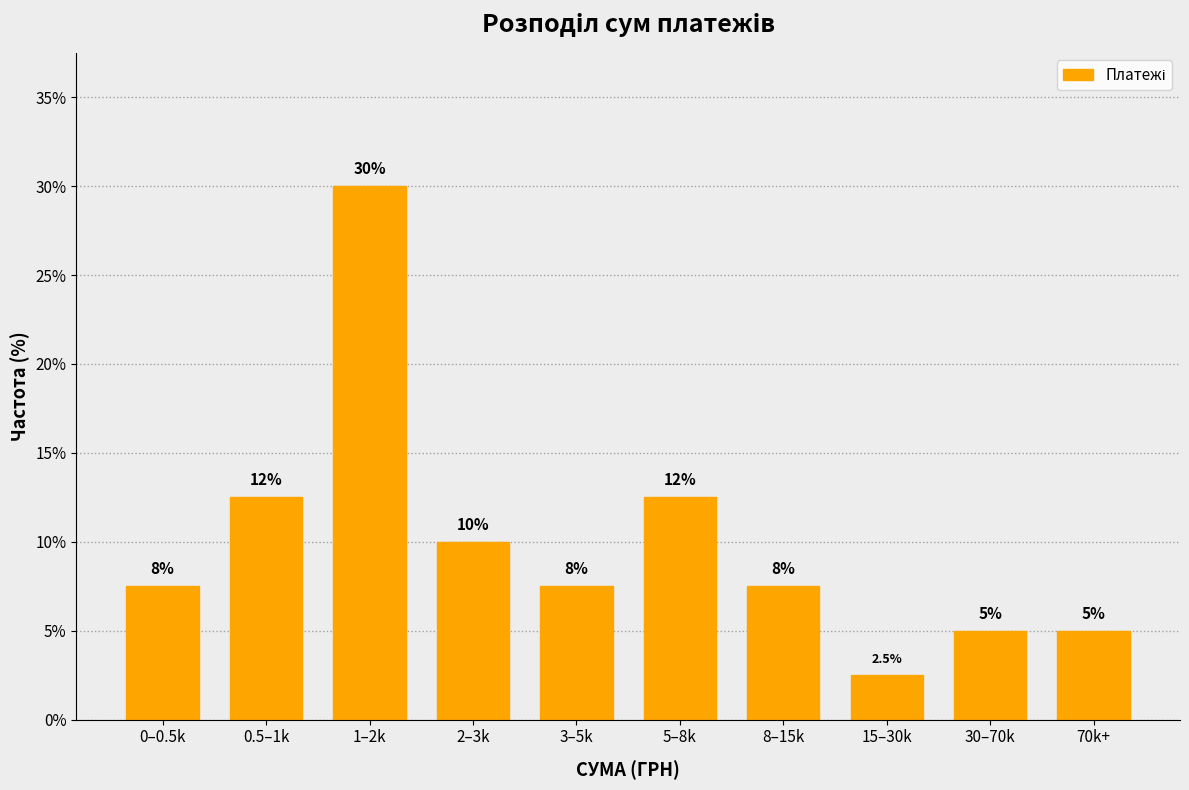

Reading left to right, transcribe all the data shown in this chart.

7.5	12.5	30.0	10.0	7.5	12.5	7.5	2.5	5.0	5.0